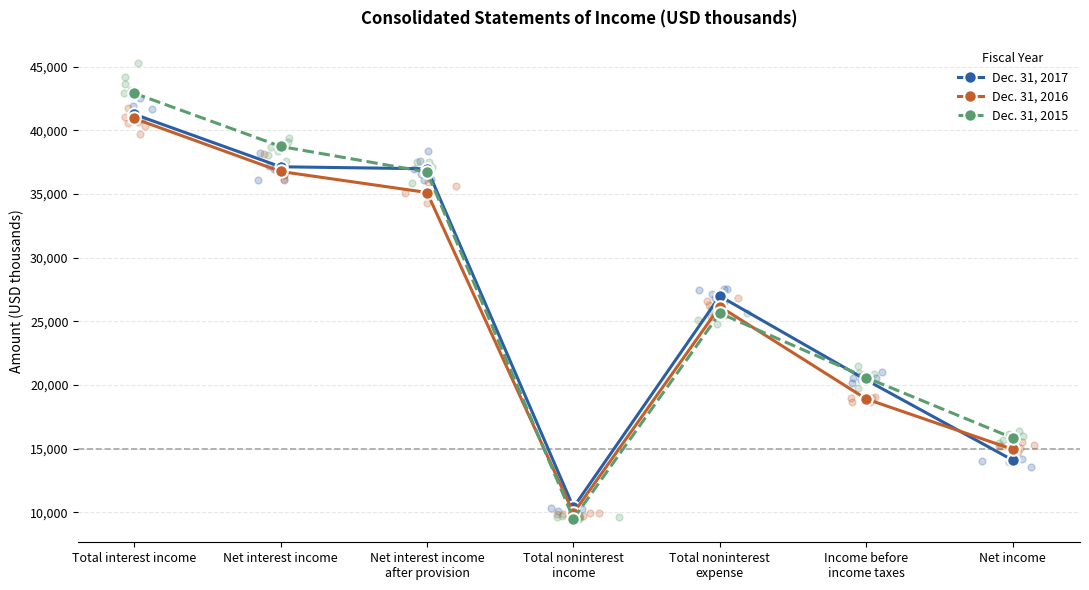

Which series contains the lowest Y value?

Dec. 31, 2015